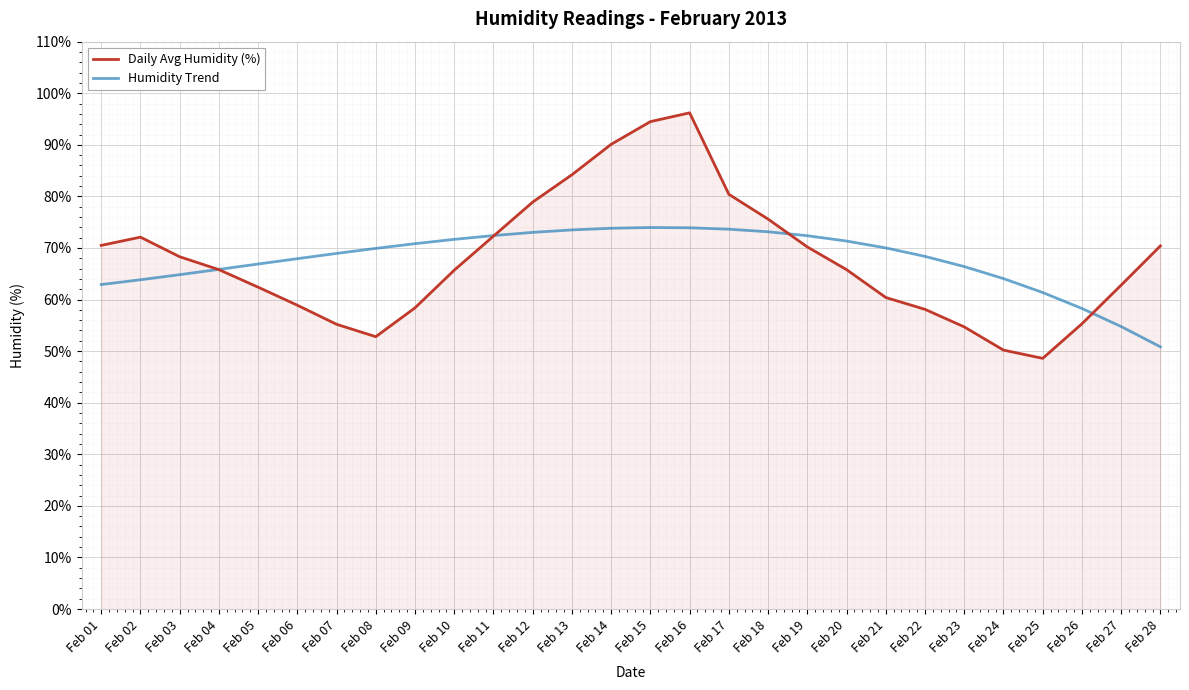

What is the greatest value displayed?

96.2